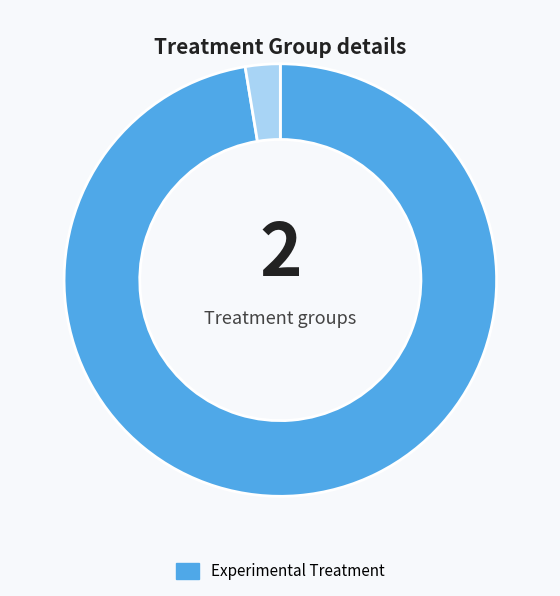

Does any single category account for the majority?

Yes